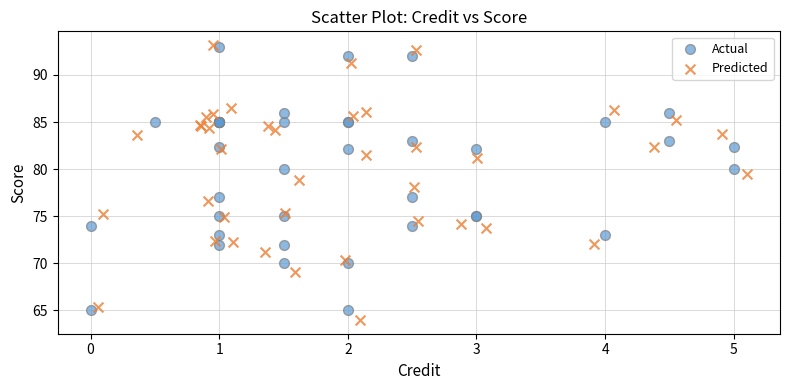

What are all the series names shown in the legend?

Actual, Predicted